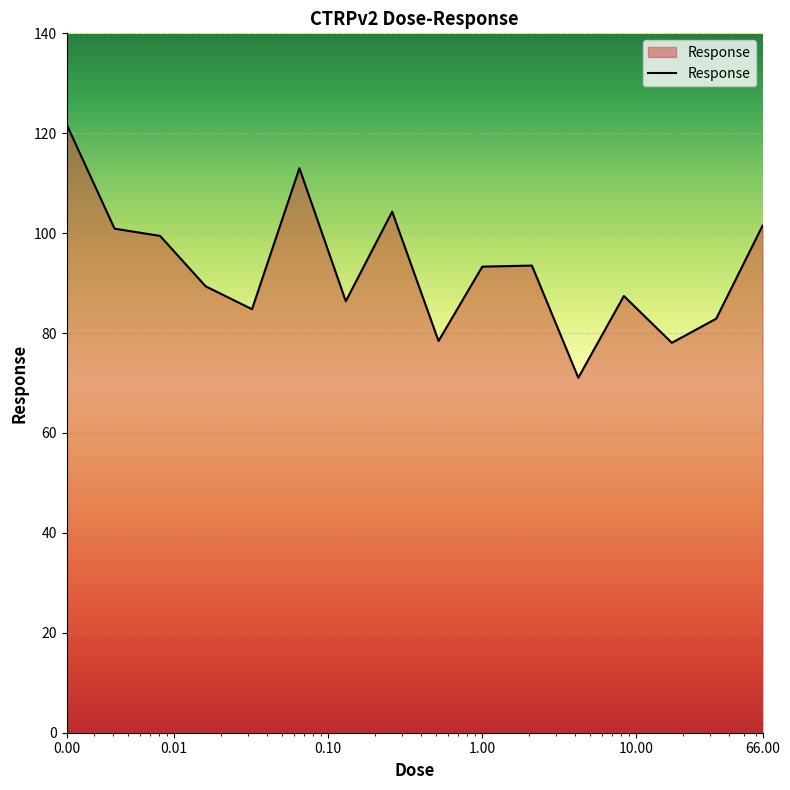

What is the difference between the maximum and minimum values?

50.7